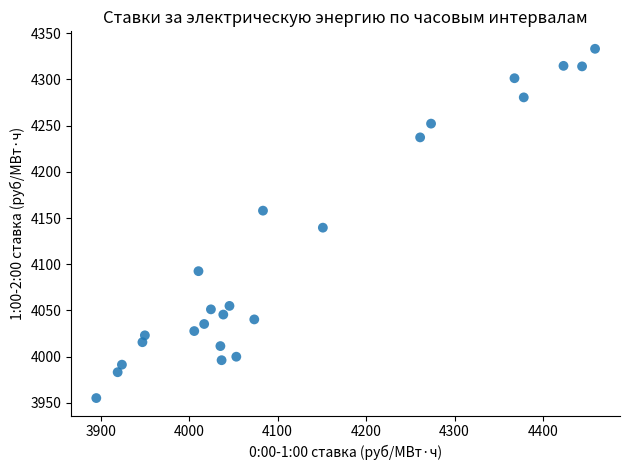

What Y value in the scatter plot is closest to 4144?

4139.6